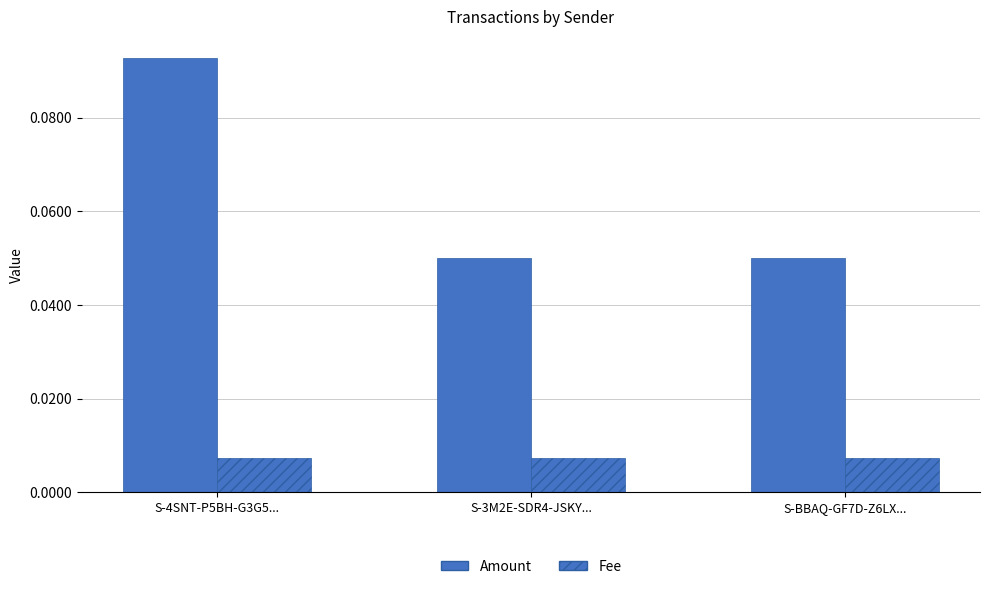

Which label corresponds to the largest value in the chart?

S-4SNT-P5BH-G3G5...